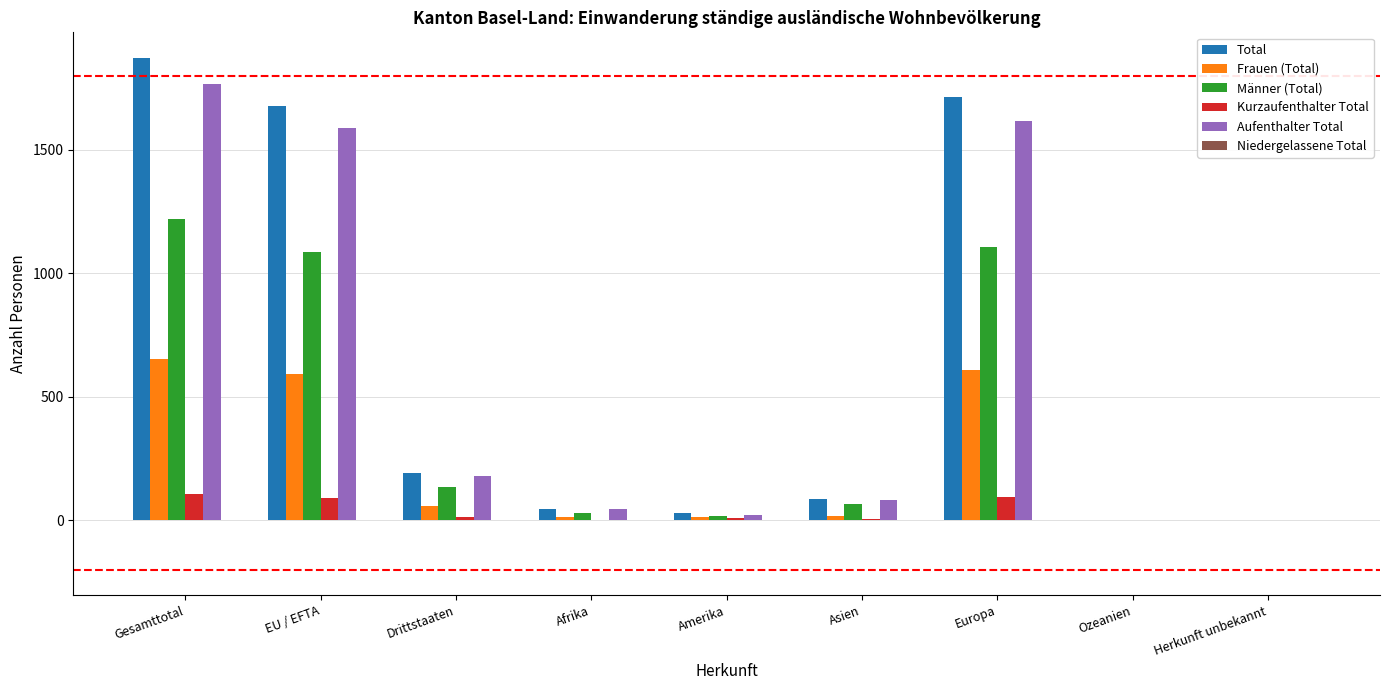

The value of Frauen (Total) at Drittstaaten is 59. True or false?

True